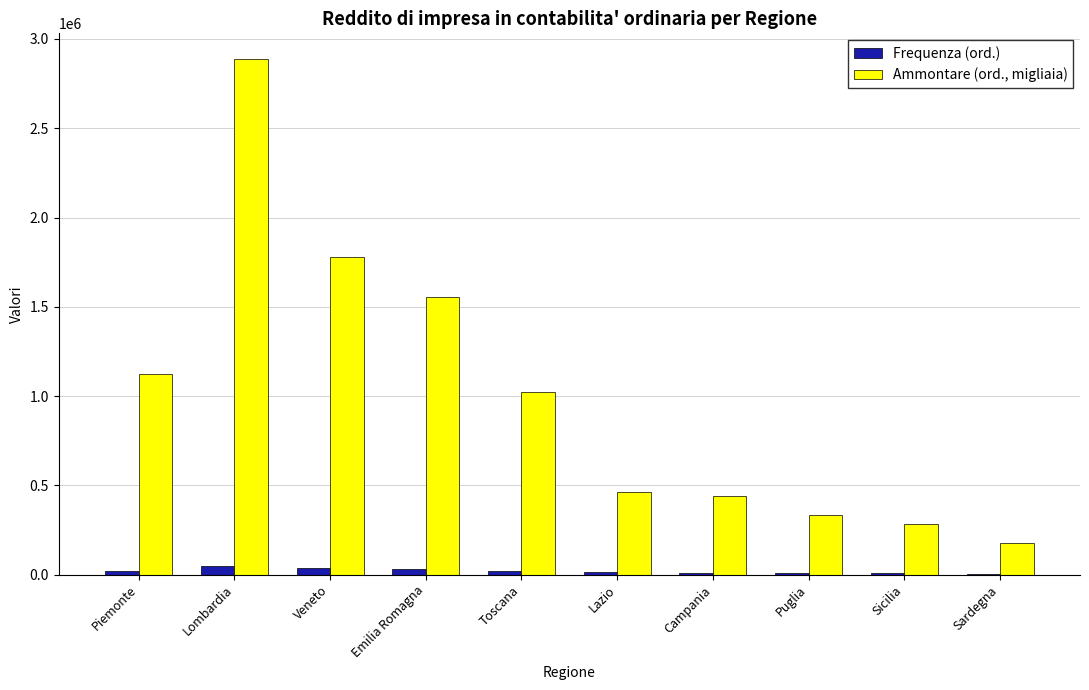

True or false: Ammontare (ord., migliaia) has a value of 678086 at Toscana.

False